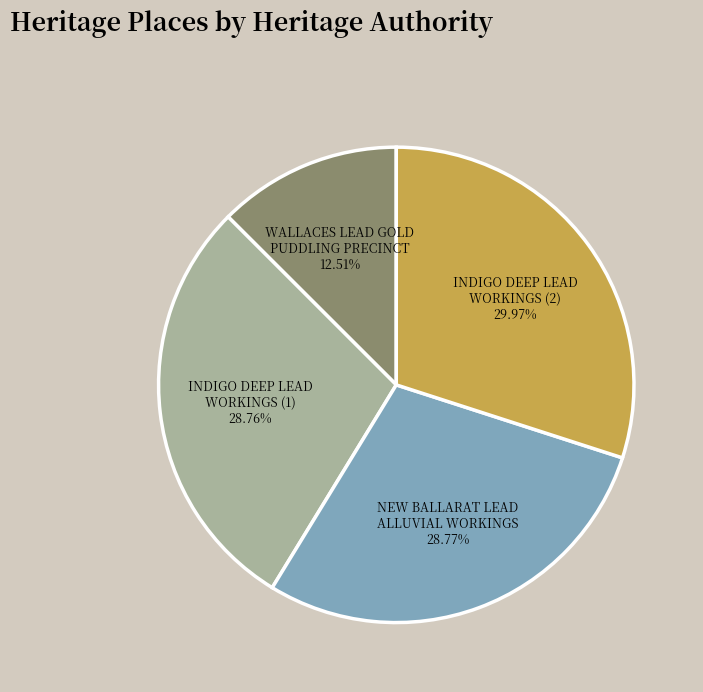

Approximately how many times larger is the value at NEW BALLARAT LEAD ALLUVIAL WORKINGS 28.77% compared to INDIGO DEEP LEAD WORKINGS (1) 28.76%?

1.0